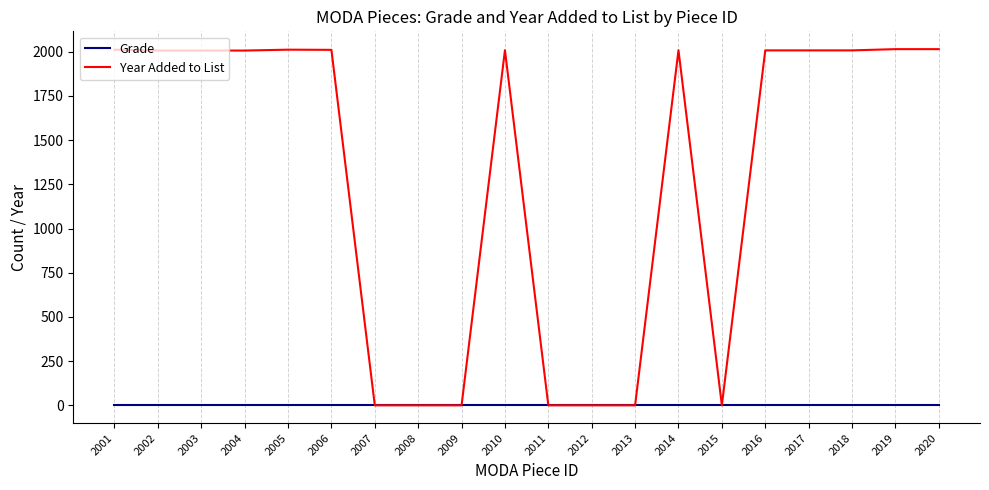

The Year Added to List series shows 3178 at 2014. True or false?

False